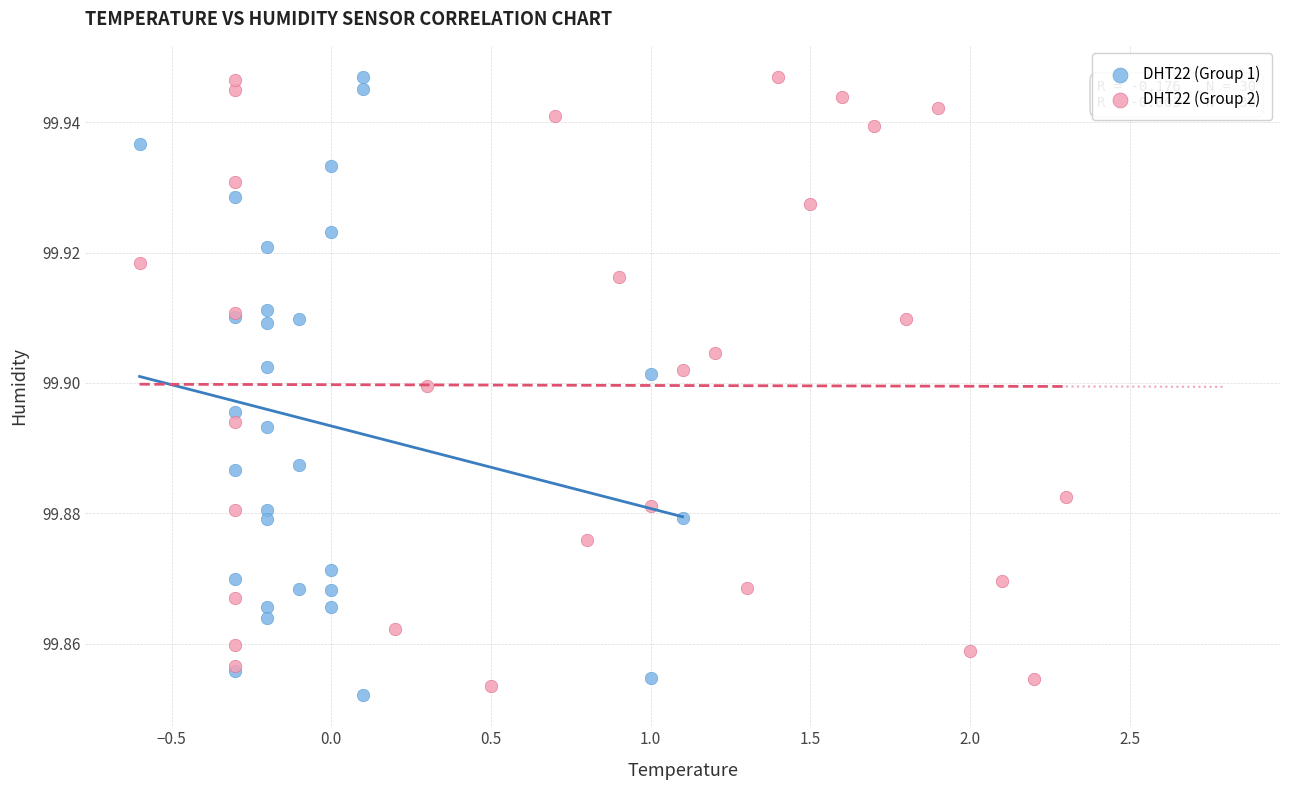

What are all the series names shown in the legend?

DHT22 (Group 1), DHT22 (Group 2)